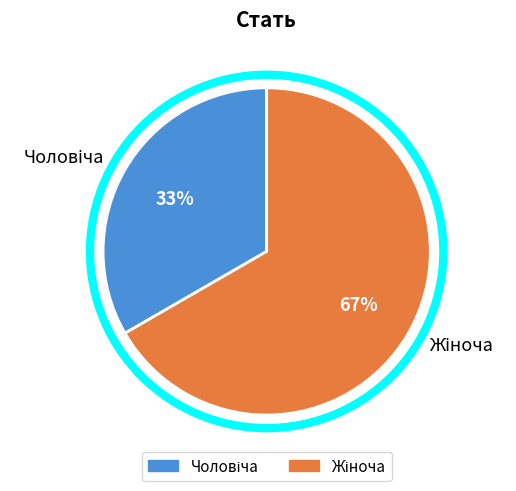

Is there any slice that represents more than half of the pie?

Yes